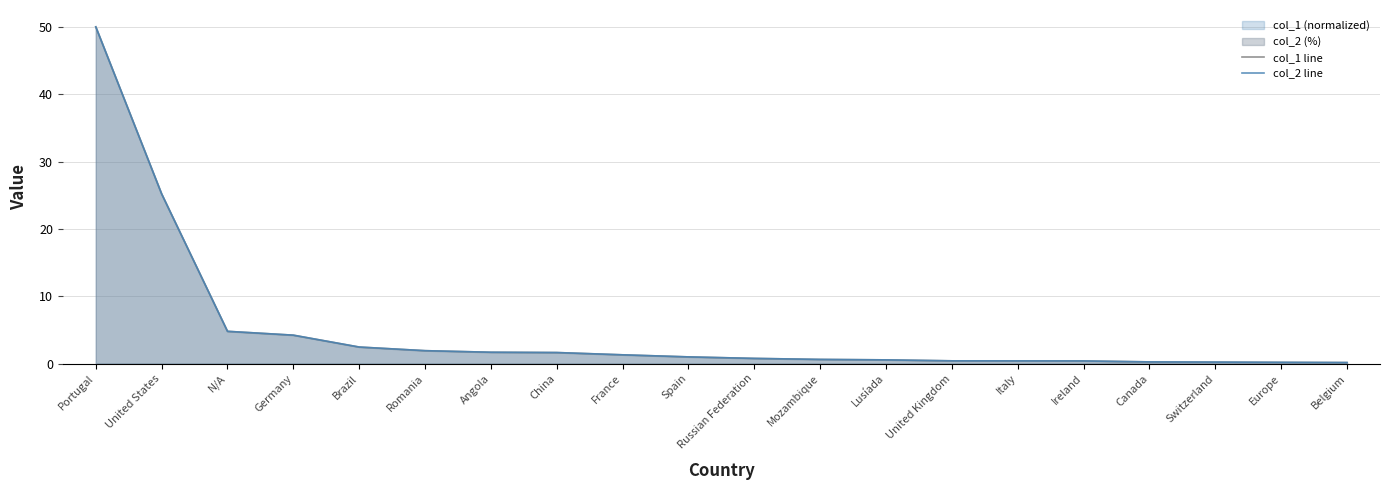

Which series has the largest range (max minus min)?

col_2 line